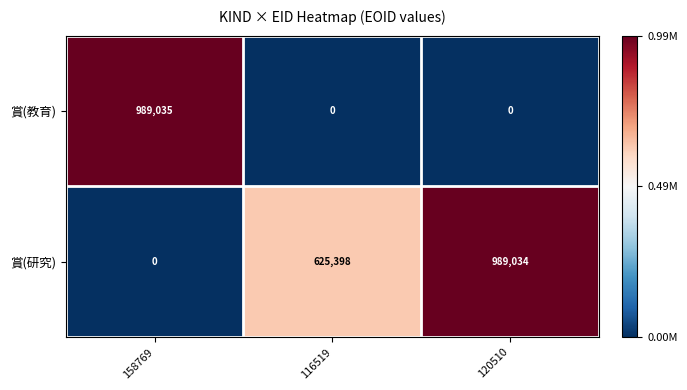

At which label does 賞(研究) reach its minimum?

158769